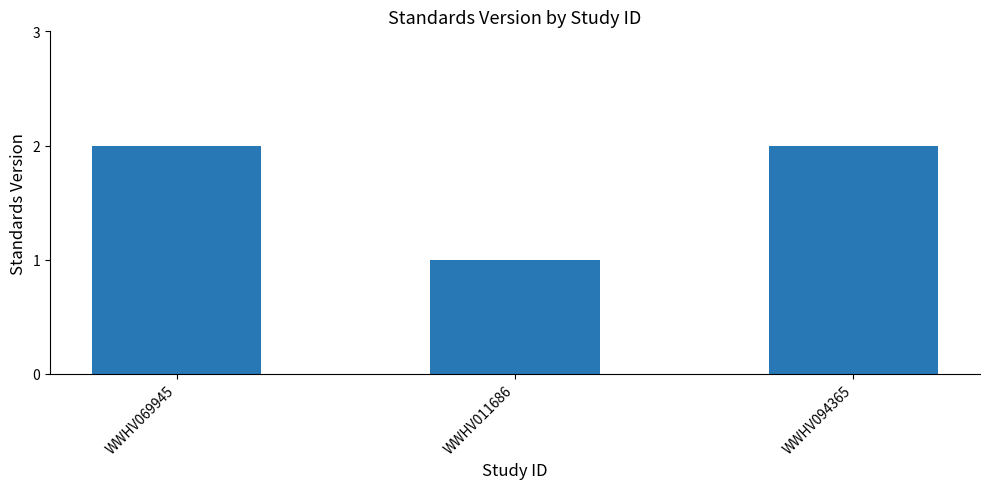

What is the difference between the second highest and minimum values?

1